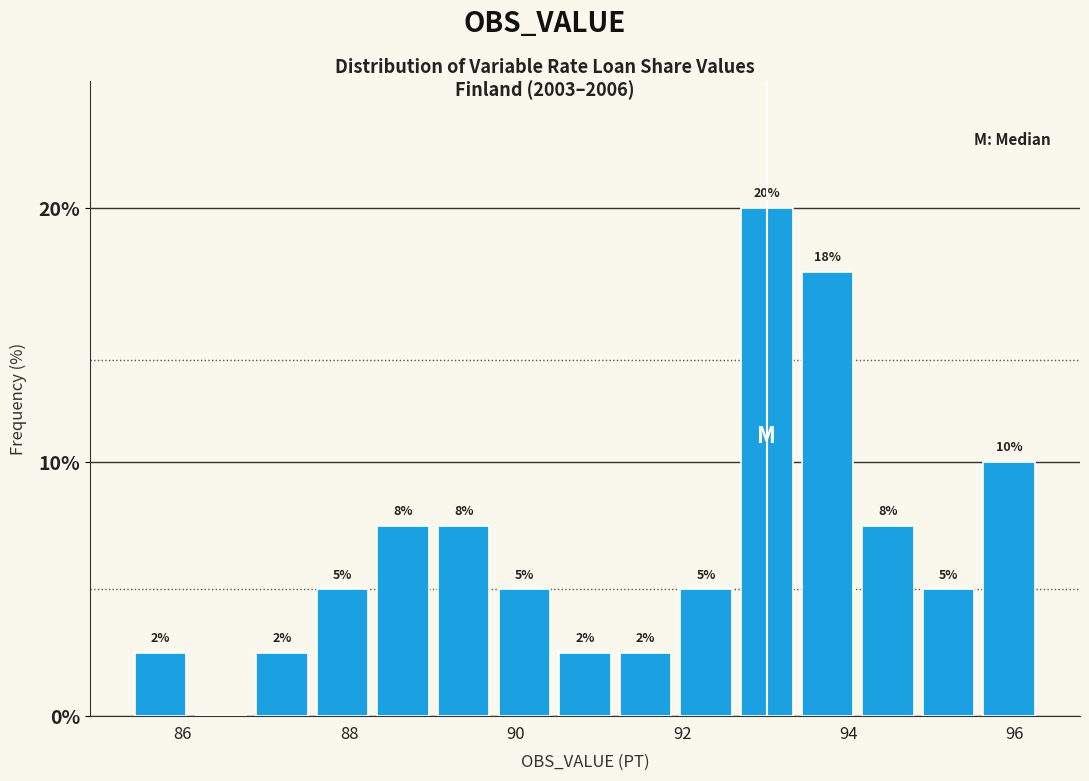

Read against the x-axis, roughly where is the centre of the tallest bar?

93.0